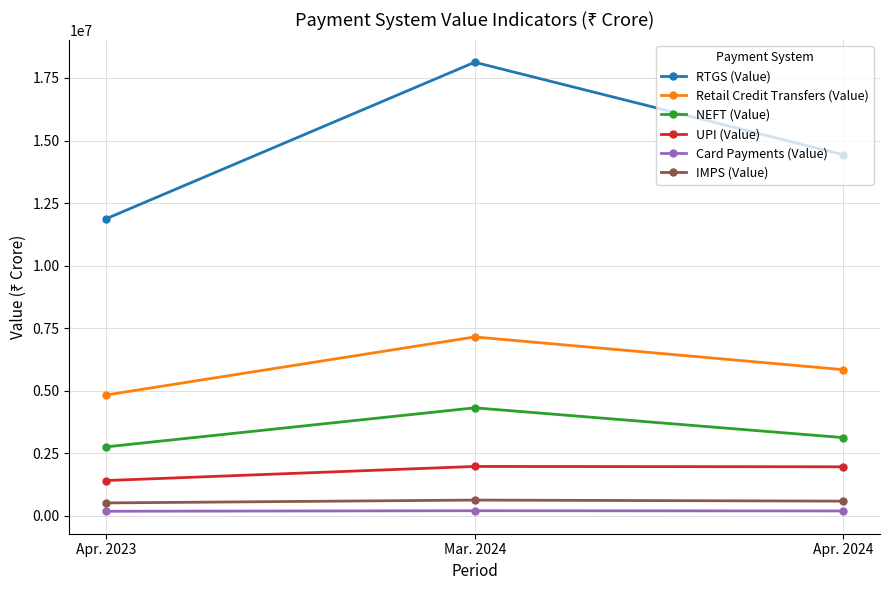

How many lines are shown in the chart?

6